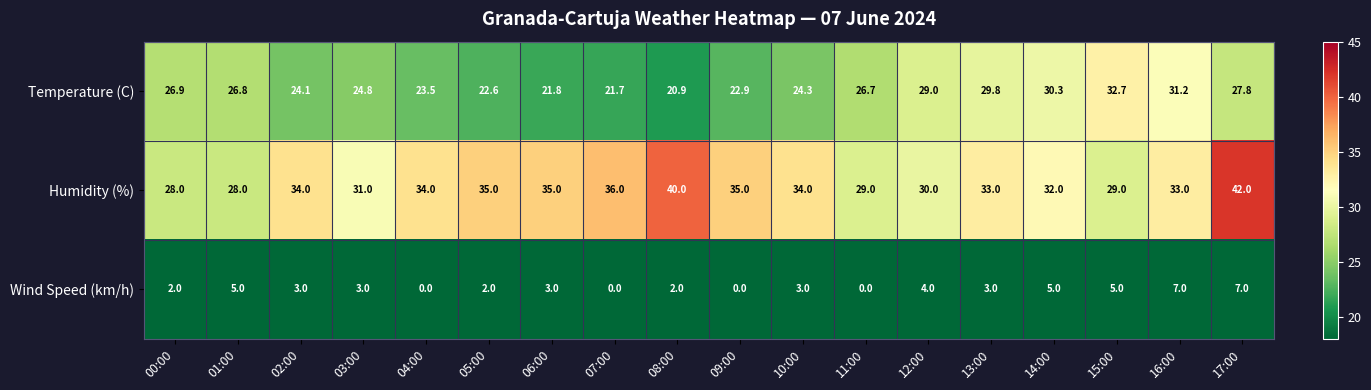

Which series has the largest total across all categories?

Humidity (%)